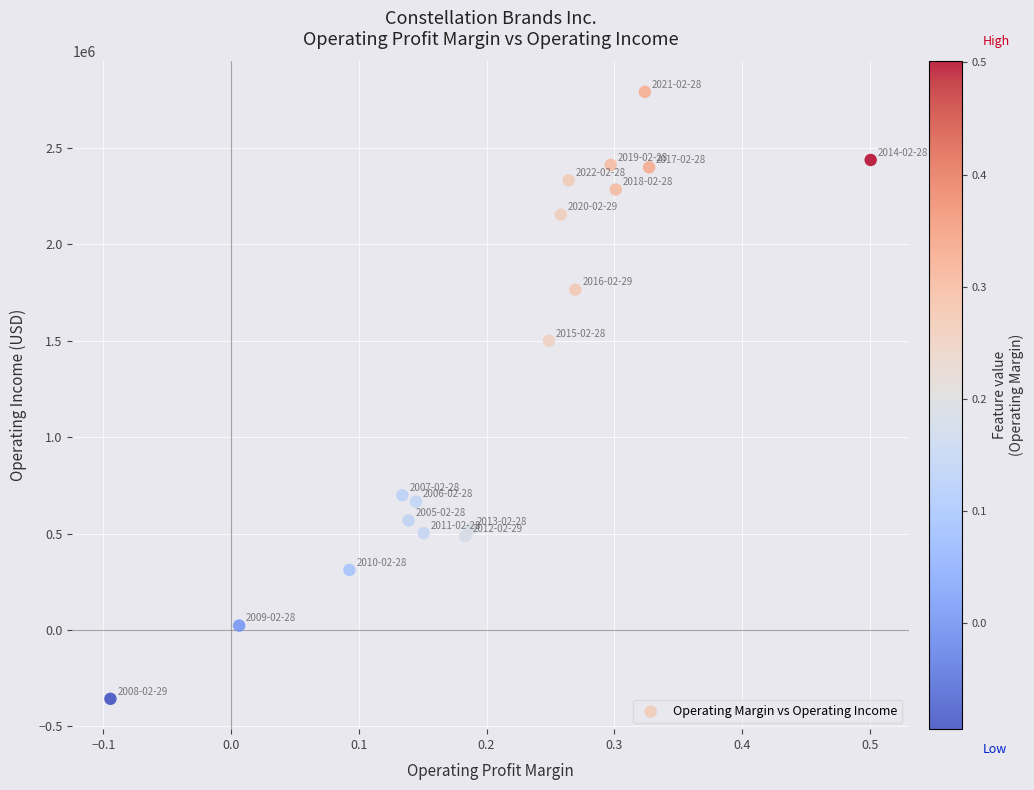

What Y value in the scatter plot is closest to 1217200?

1500200